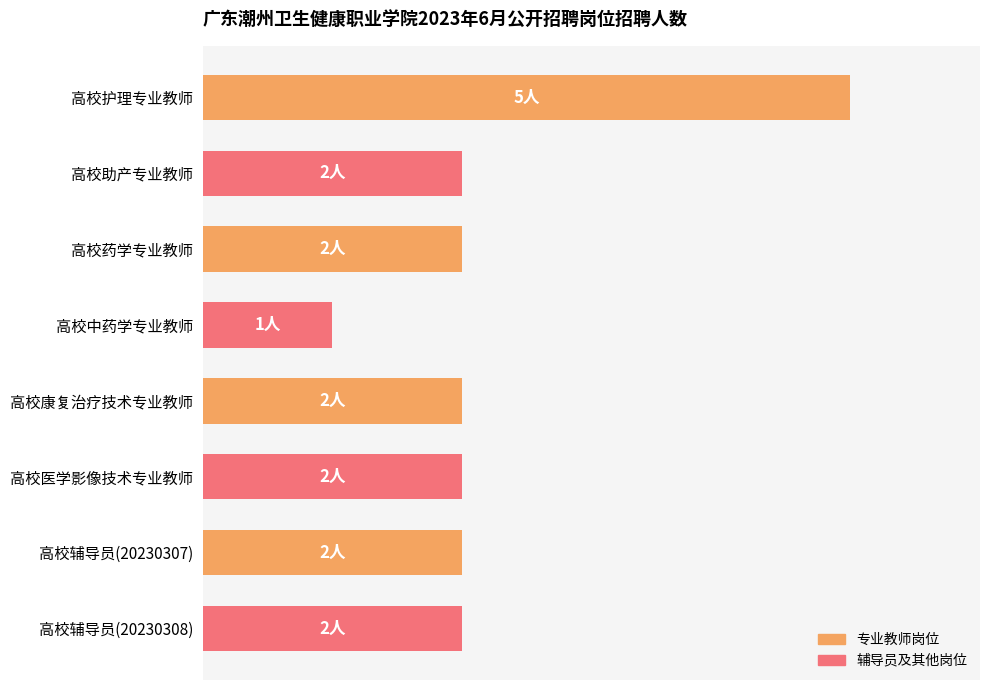

Which category has the lowest value across all series?

高校中药学专业教师